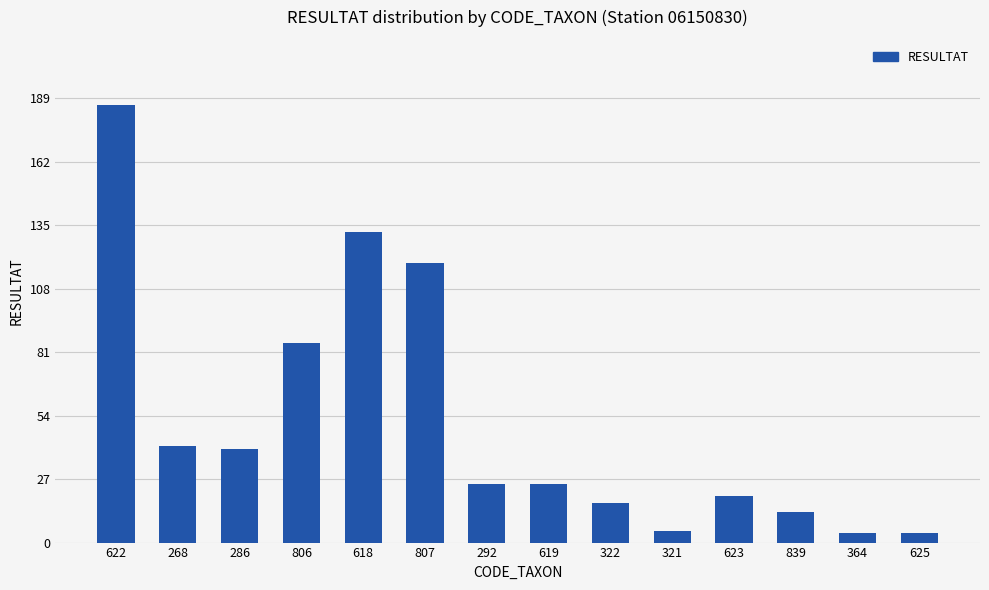

What is the difference between the second highest and second lowest values?

128